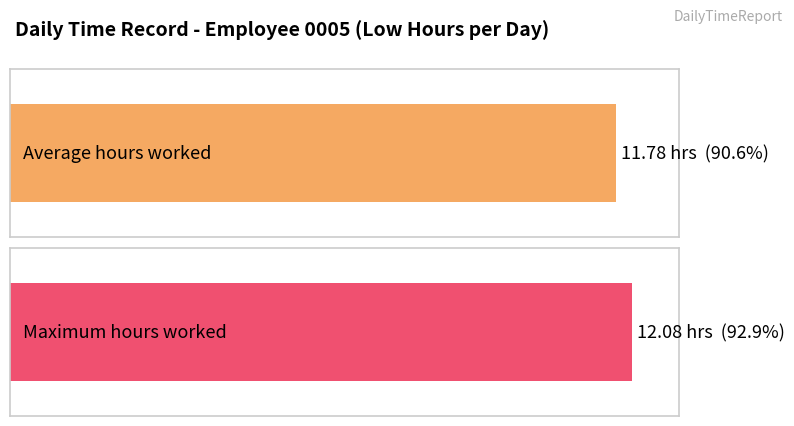

What is the greatest value displayed?

12.1